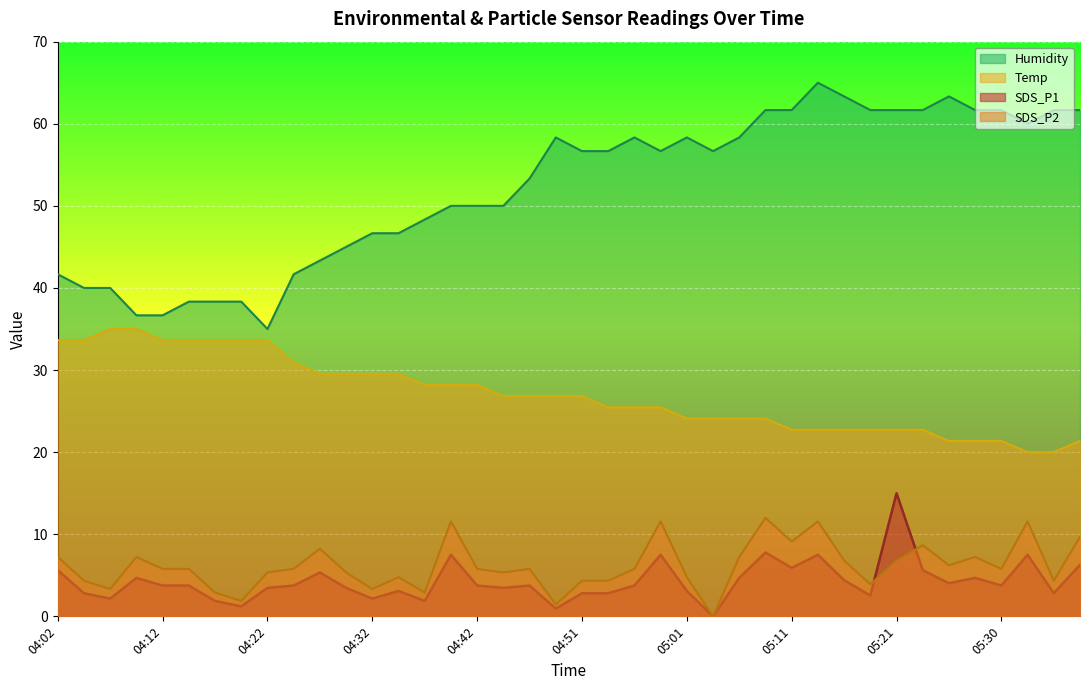

Reading right to left, what are all the values shown in this chart?

SDS_P1: 6.3	2.8	7.5	3.8	4.7	4.0	5.6	15.0	2.5	4.4	7.5	5.9	7.8	4.7	0.0	3.1	7.5	3.8	2.8	2.8	0.9	3.8	3.5	3.8	7.5	1.9	3.1	2.2	3.5	5.3	3.8	3.5	1.2	1.9	3.8	3.8	4.7	2.2	2.8	5.6
SDS_P2: 9.7	4.3	11.6	5.8	7.2	6.2	8.7	6.8	3.9	6.8	11.6	9.1	12.0	7.2	0.0	4.8	11.6	5.8	4.3	4.3	1.4	5.8	5.3	5.8	11.6	2.9	4.8	3.3	5.3	8.2	5.8	5.3	1.9	2.9	5.8	5.8	7.2	3.3	4.3	7.2
Temp: 21.4	20.0	20.0	21.4	21.4	21.4	22.7	22.7	22.7	22.7	22.7	22.7	24.1	24.1	24.1	24.1	25.5	25.5	25.5	26.8	26.8	26.8	26.8	28.2	28.2	28.2	29.5	29.5	29.5	29.5	30.9	33.6	33.6	33.6	33.6	33.6	35.0	35.0	33.6	33.6
Humidity: 61.7	61.7	60.0	61.7	61.7	63.3	61.7	61.7	61.7	63.3	65.0	61.7	61.7	58.3	56.7	58.3	56.7	58.3	56.7	56.7	58.3	53.3	50.0	50.0	50.0	48.3	46.7	46.7	45.0	43.3	41.7	35.0	38.3	38.3	38.3	36.7	36.7	40.0	40.0	41.7